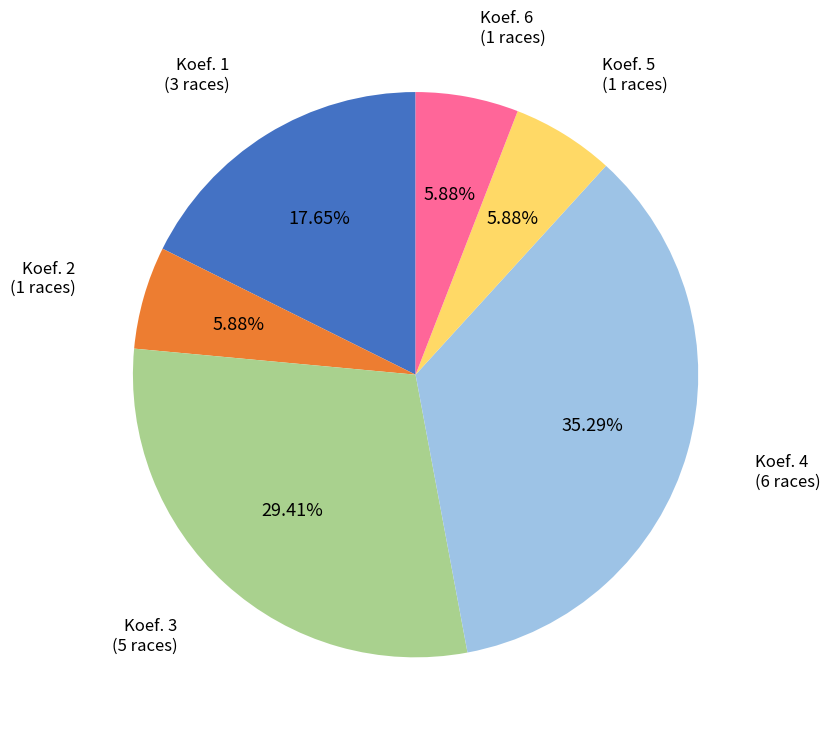

How many slices are in this pie chart?

6